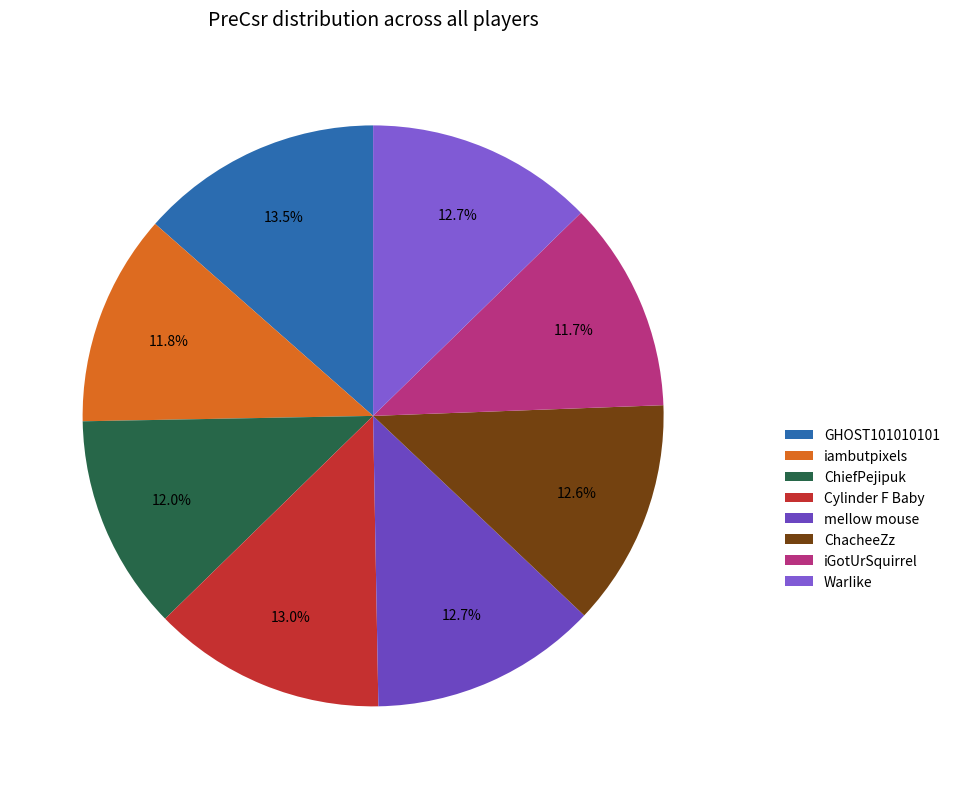

Is it true that meIlow mouse is 13% of the pie?

True